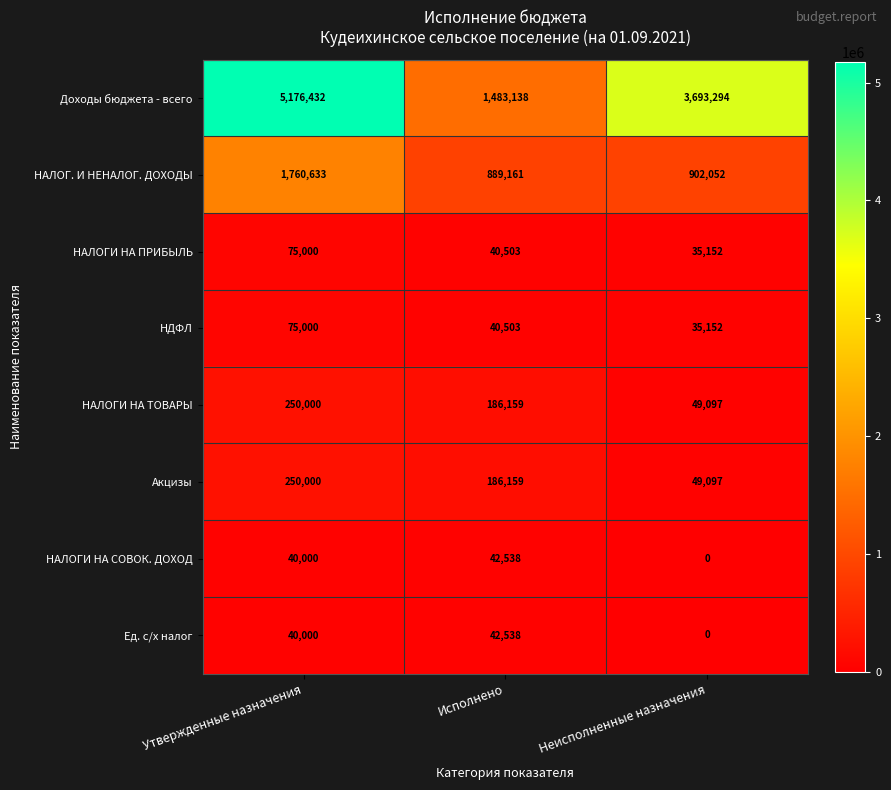

What is the approximate value of Акцизы at Исполнено, to the nearest 10?

186160